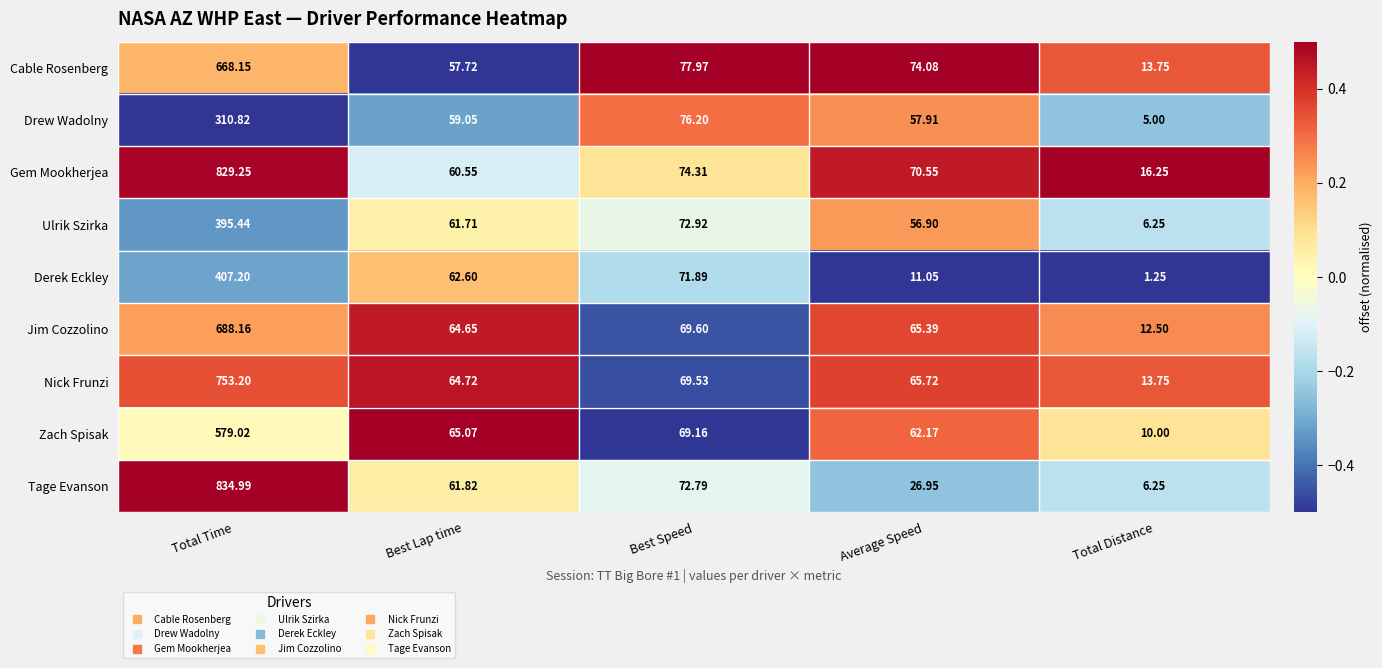

At which category is the sum across all series the highest?

Total Time